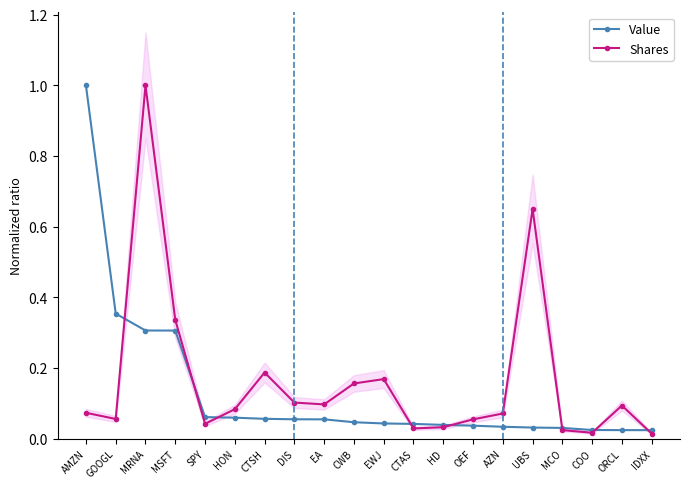

Reading left to right, extract all data points from this chart.

Value: 1.0	0.4	0.3	0.3	0.1	0.1	0.1	0.1	0.1	0.0	0.0	0.0	0.0	0.0	0.0	0.0	0.0	0.0	0.0	0.0
Shares: 0.1	0.1	1.0	0.3	0.0	0.1	0.2	0.1	0.1	0.2	0.2	0.0	0.0	0.1	0.1	0.7	0.0	0.0	0.1	0.0